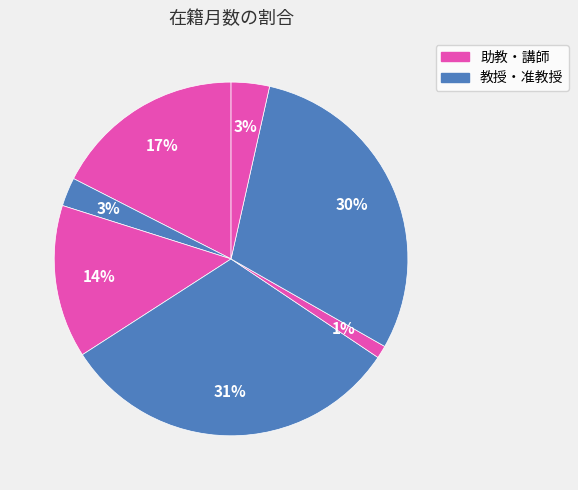

Count the number of slices in the pie.

7